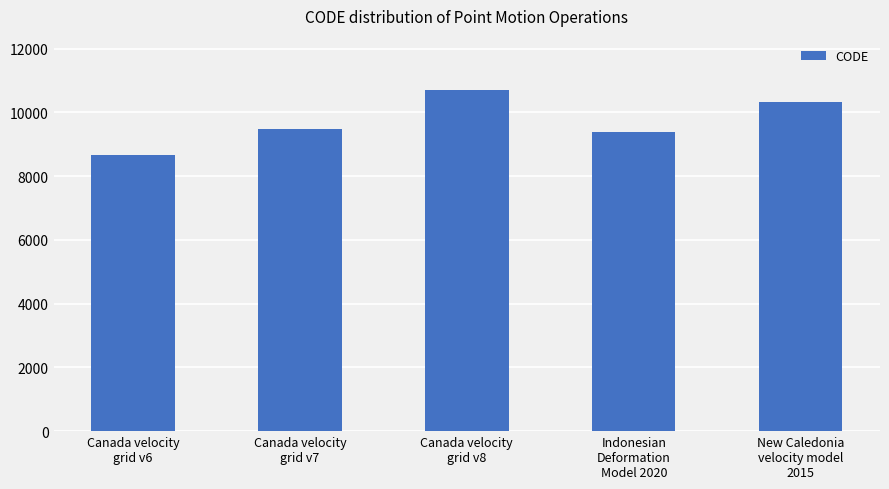

How many values are below 9483?

2